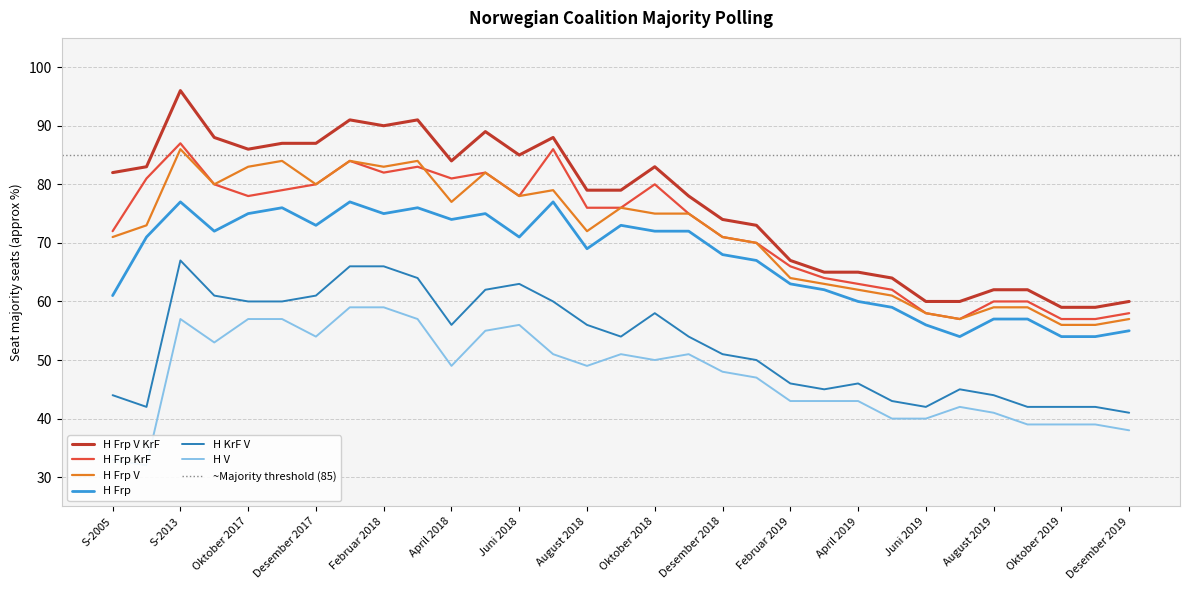

Where is the first local minimum for H Frp V KrF?

Oktober 2017